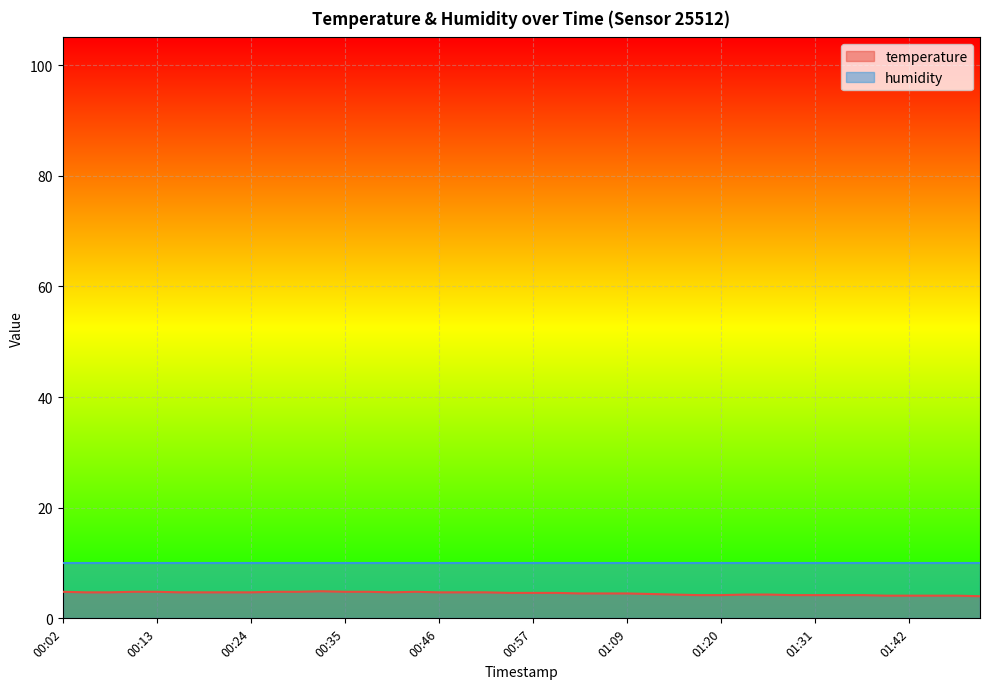

What position from the left is 01:06?

24